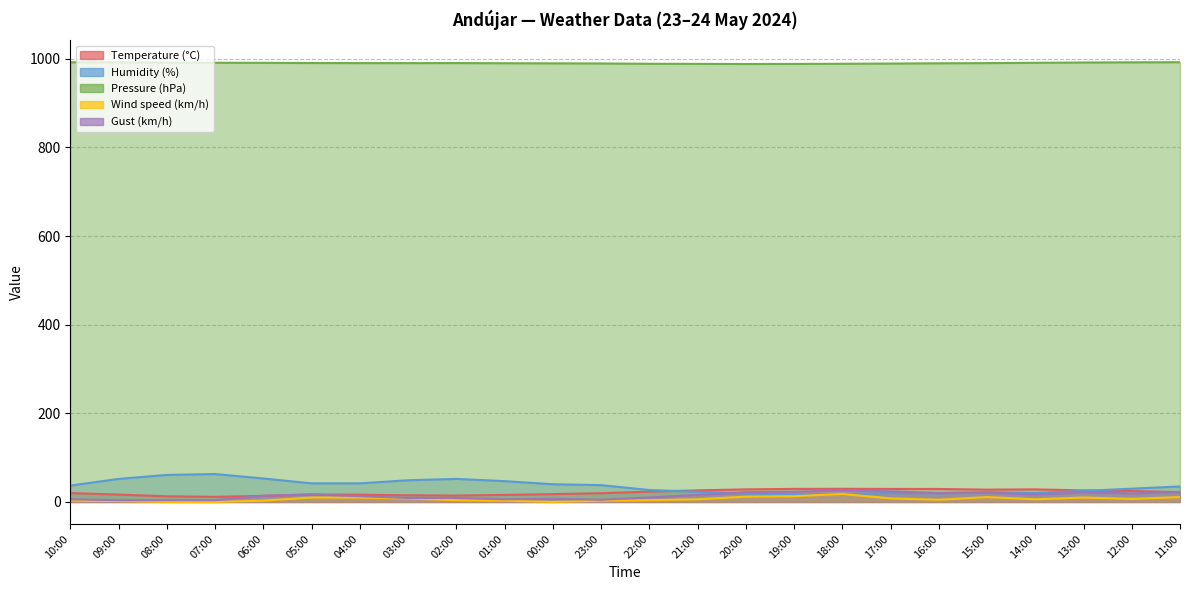

Which series has the largest range (max minus min)?

Humidity (%)